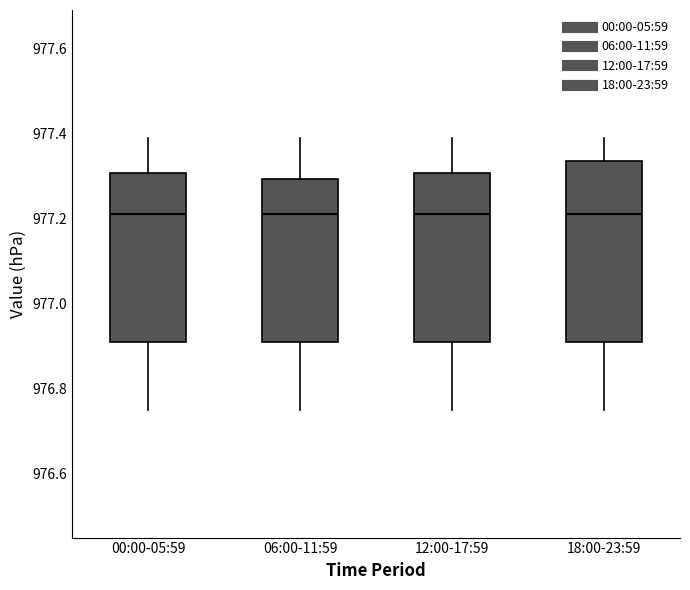

Where does the lower whisker of the box for 12:00-17:59 end on the y-axis? The values are not printed on the chart, so give them approximately, as read against the axis.

976.76